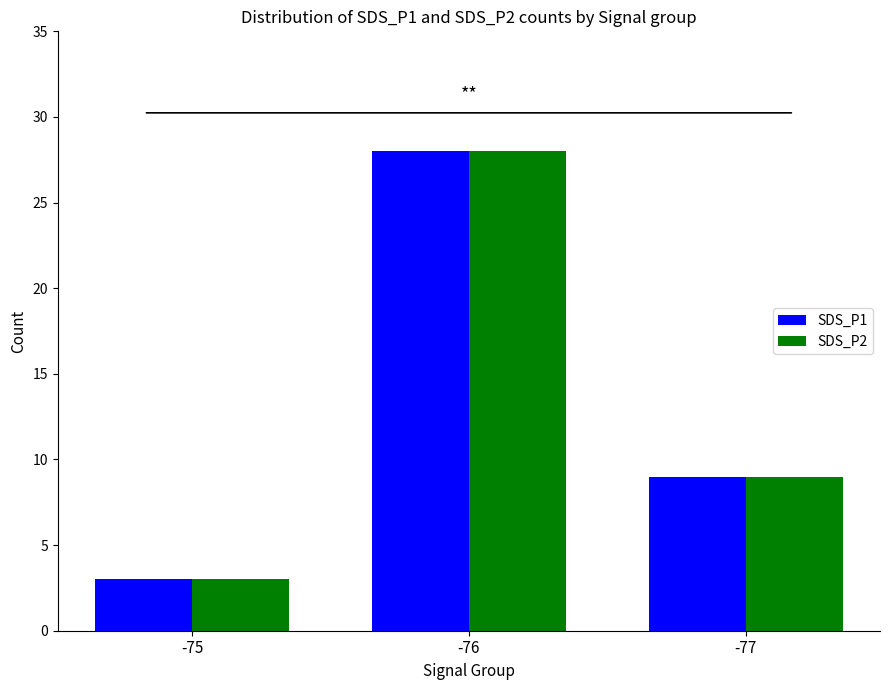

What is the minimum value shown in the chart?

3